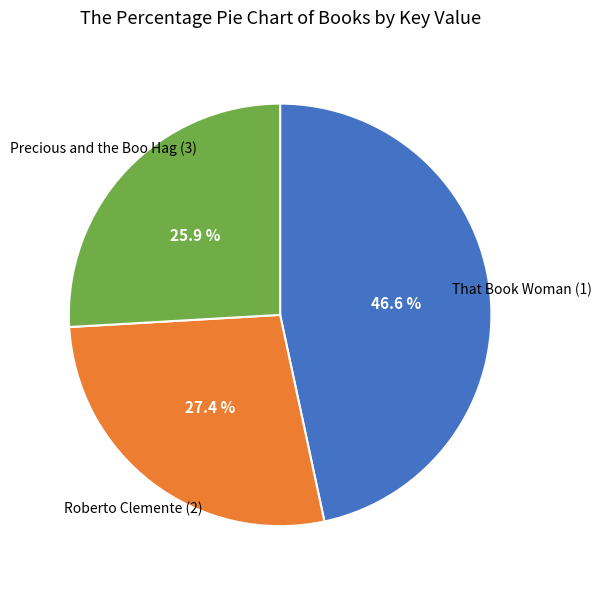

To the nearest percent, what is the combined percentage of Roberto Clemente (2) and Precious and the Boo Hag (3)?

53%